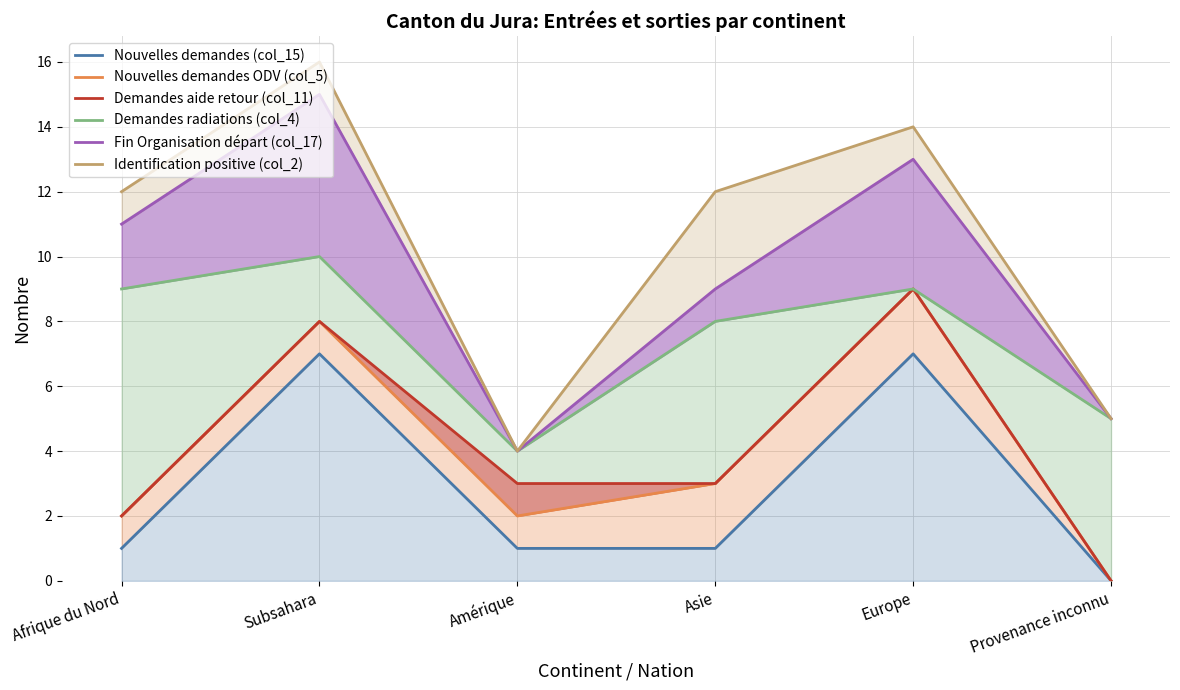

Rank the categories by Demandes aide retour (col_11) value from lowest to highest.

Provenance inconnu, Afrique du Nord, Amérique, Asie, Subsahara, Europe